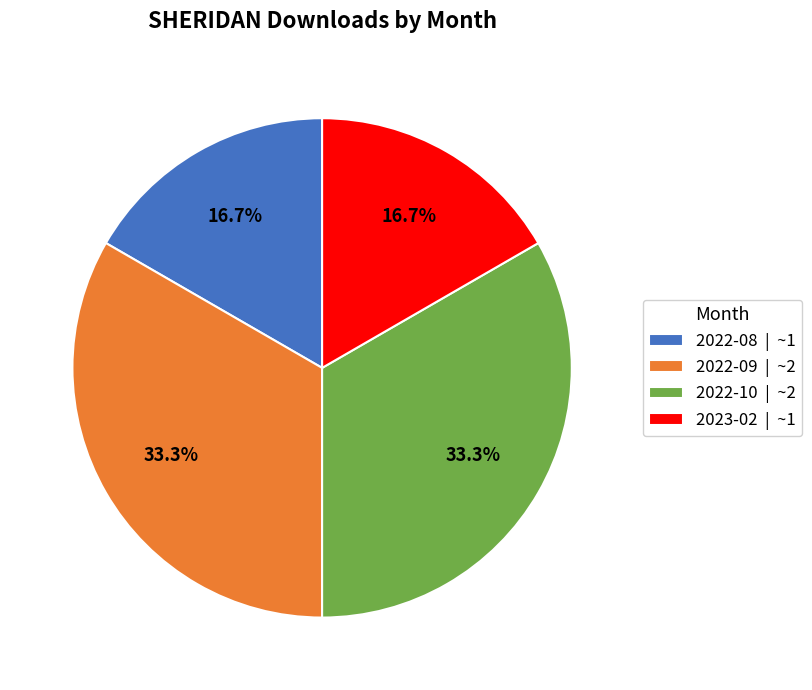

What portion of the pie excludes 2022-08 | ~1?

83.3%